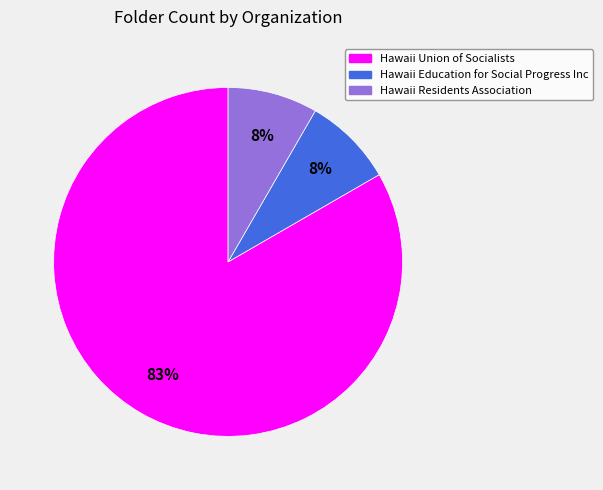

Which category has the biggest portion of the pie?

Hawaii Union of Socialists